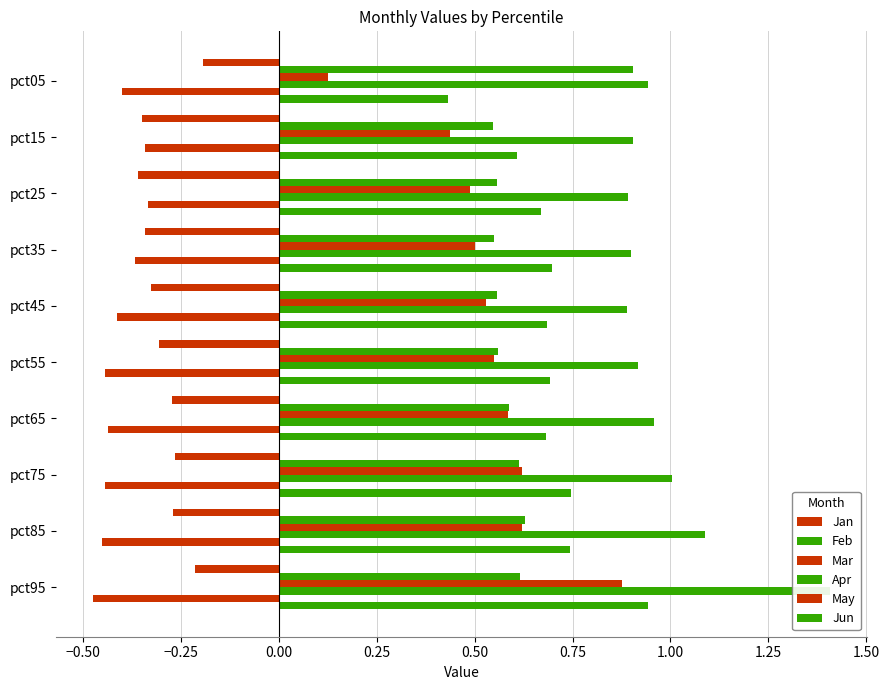

Count the Feb values in the range 0 to 1.

10